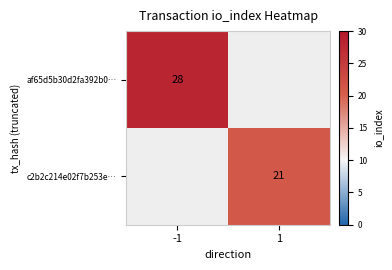

Is it true that af65d5b30d2fa392b0… equals 37 at -1?

False